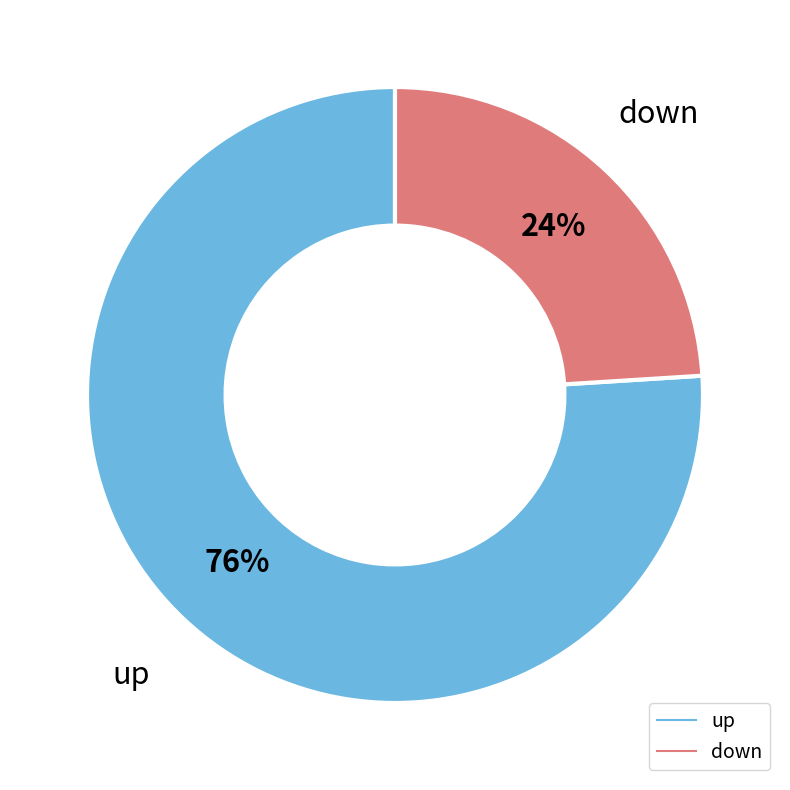

Is the sum of down and up greater than half?

Yes